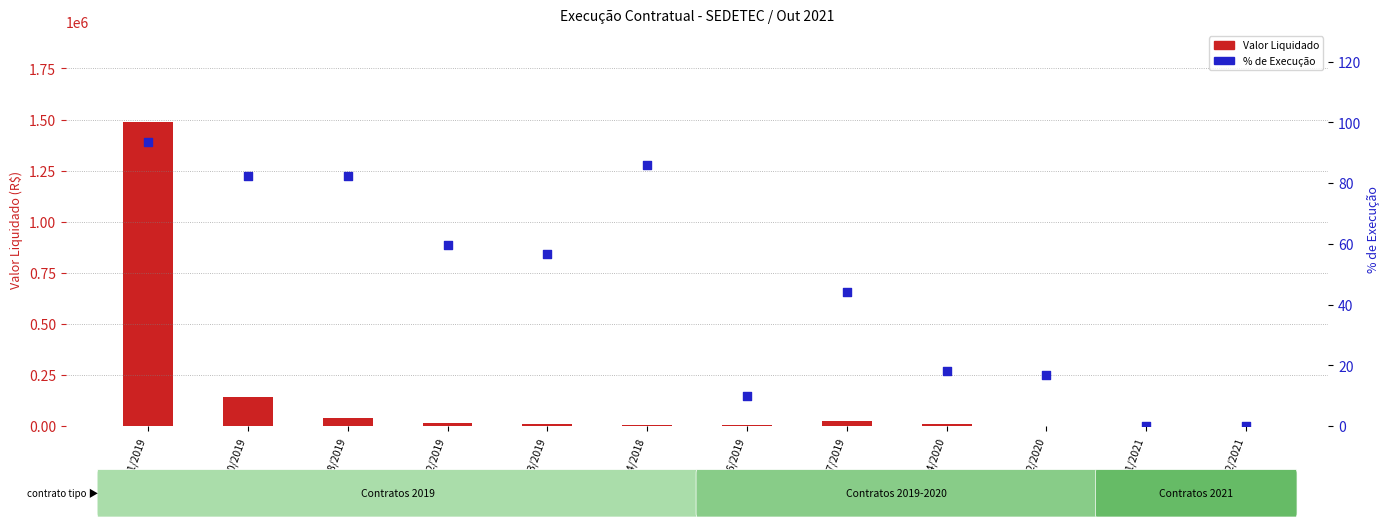

What are all the series names shown in the legend?

Valor Liquidado, % de Execução